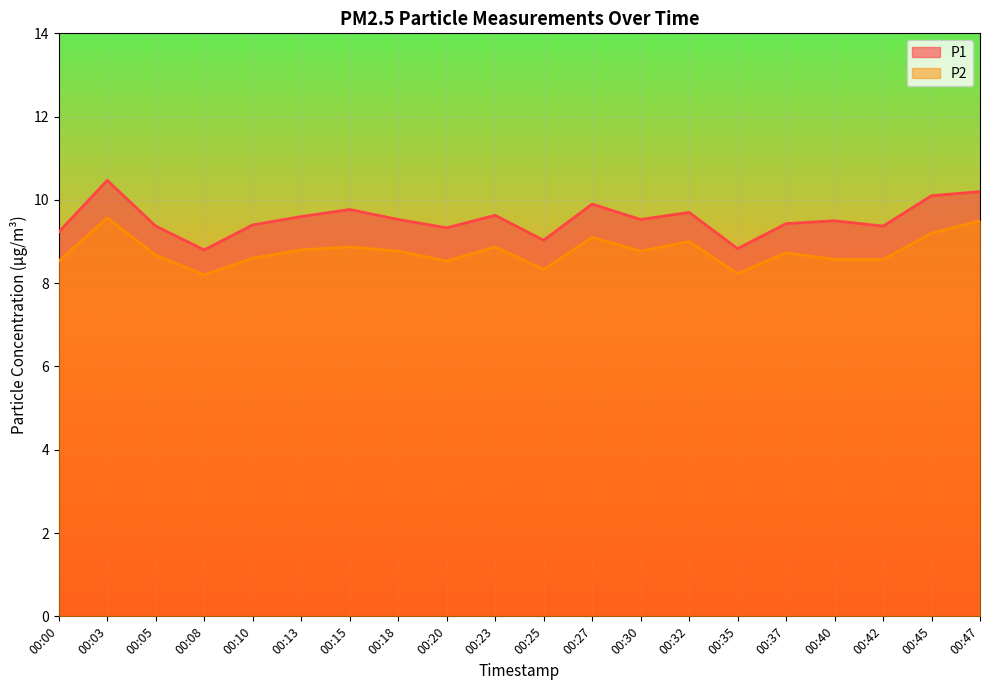

How many data points in P1 are less than 9?

2